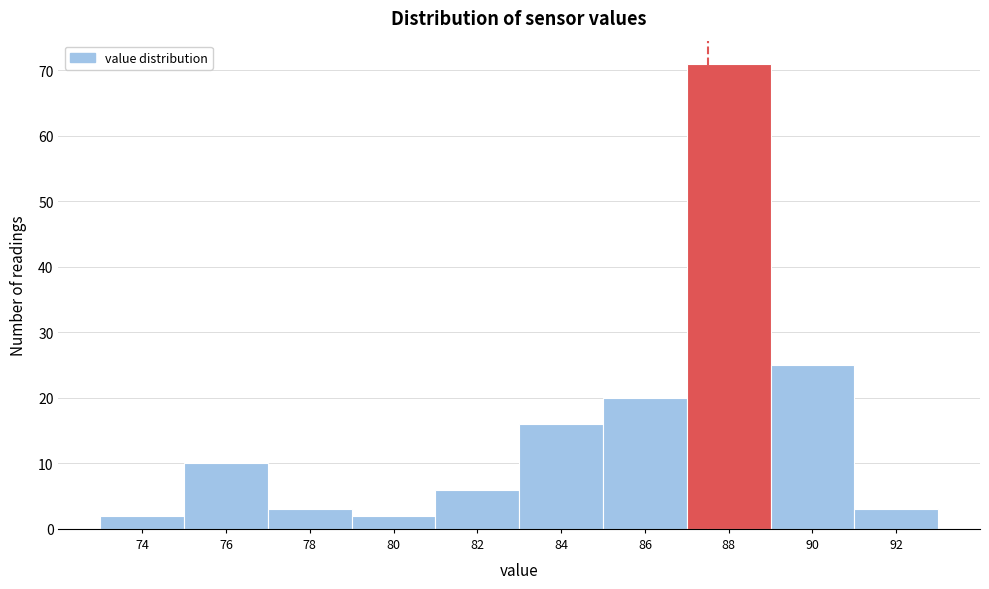

Reading right to left, transcribe all the data shown in this chart.

3	25	71	20	16	6	2	3	10	2